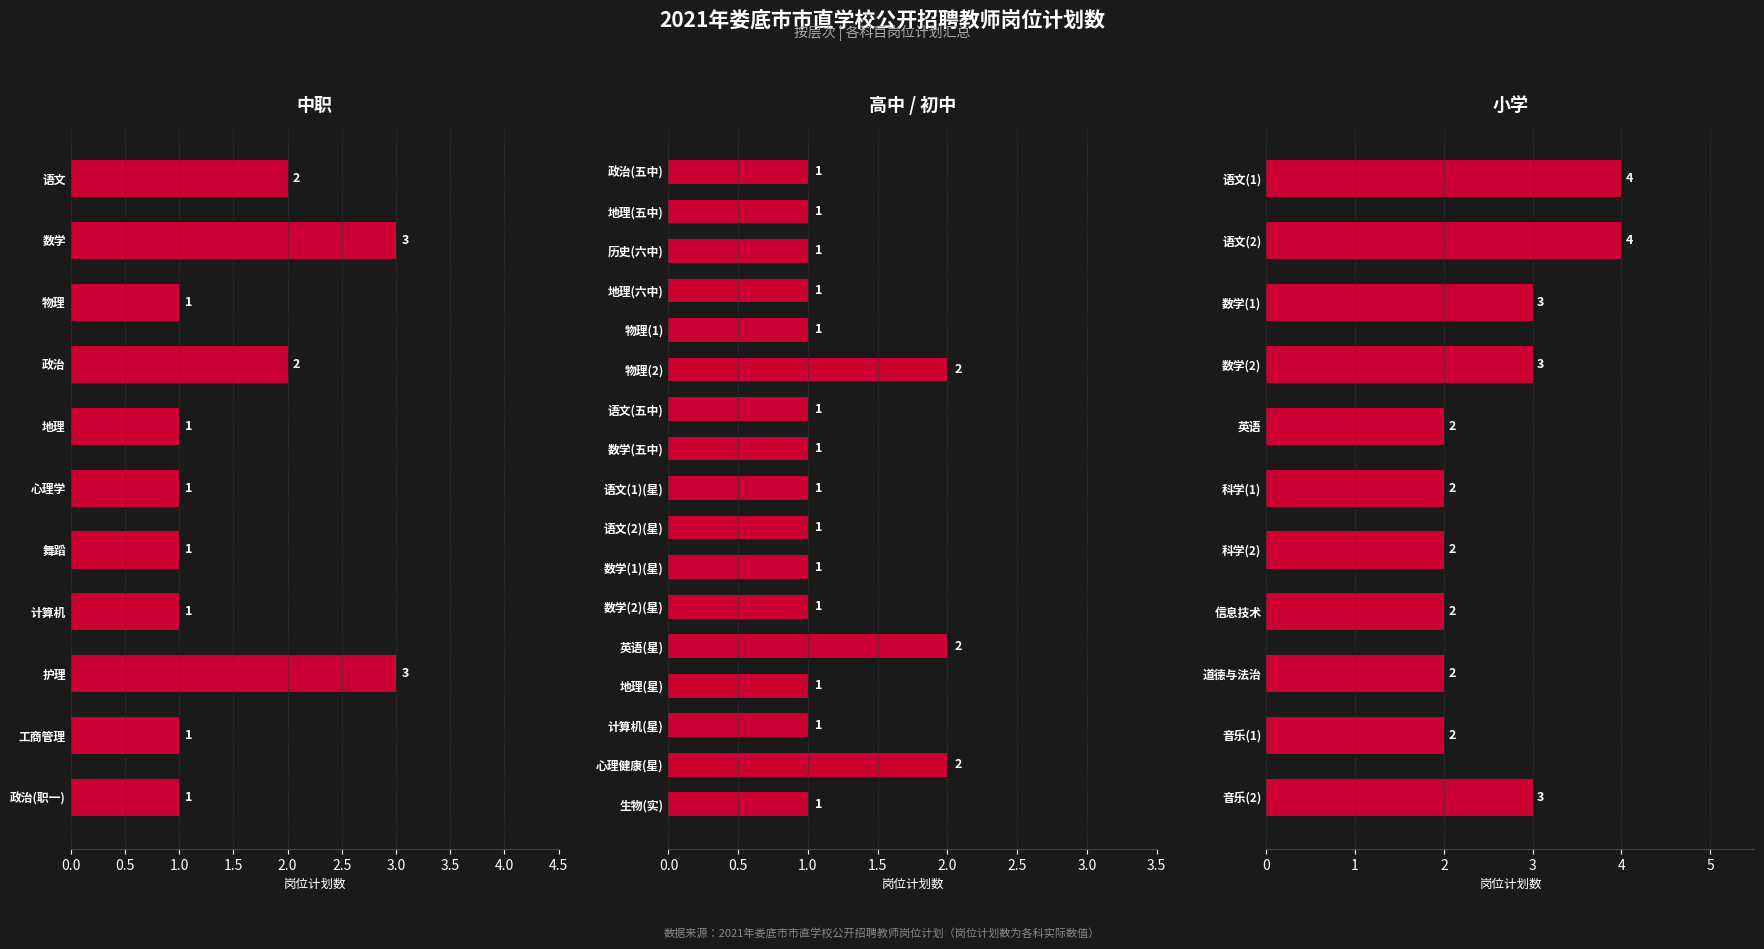

At 0.0, list the series in order from smallest to largest.

中职, 小学